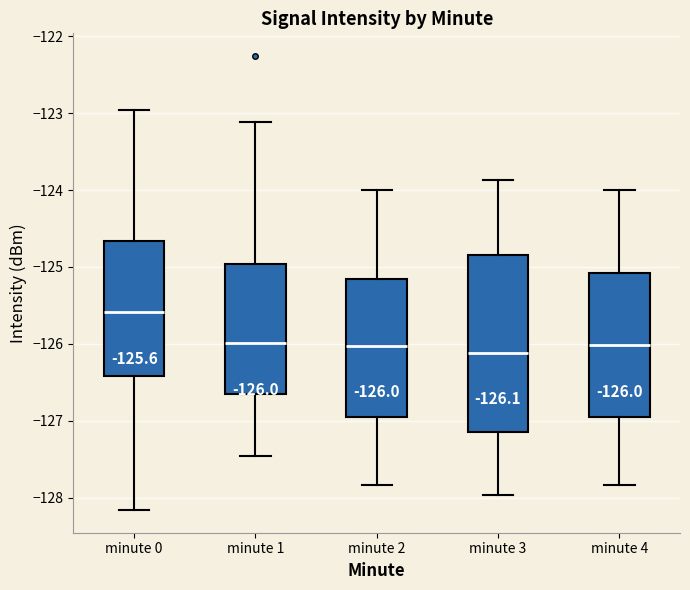

Which box is the tallest, from its lower edge to its upper edge?

minute 3